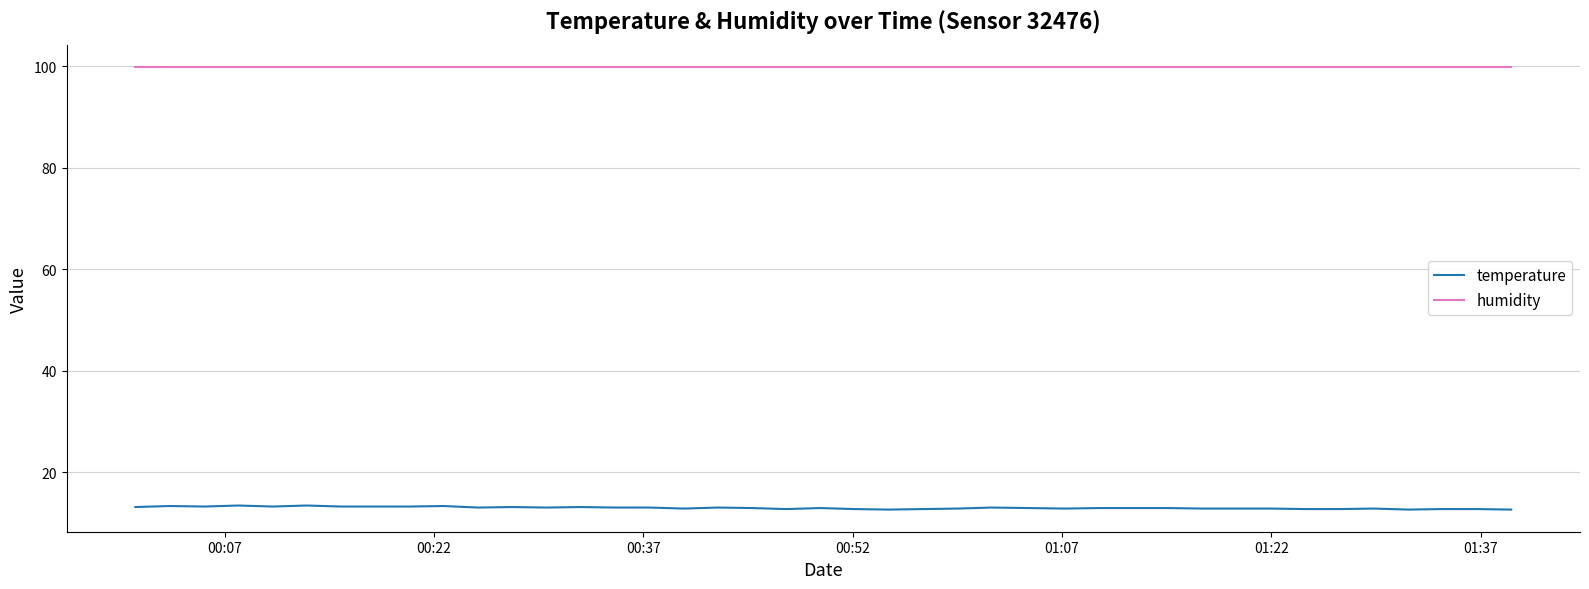

Which series has the largest total across all categories?

humidity